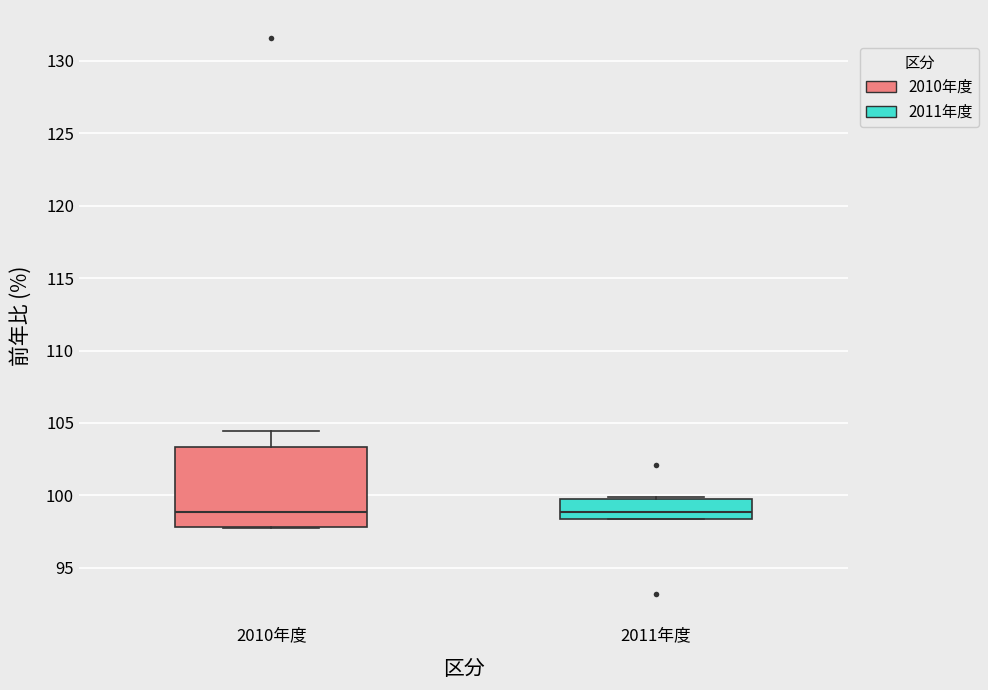

Where is the upper edge of the box for 2010年度 on the y-axis? The values are not printed on the chart, so give them approximately, as read against the axis.

103.5